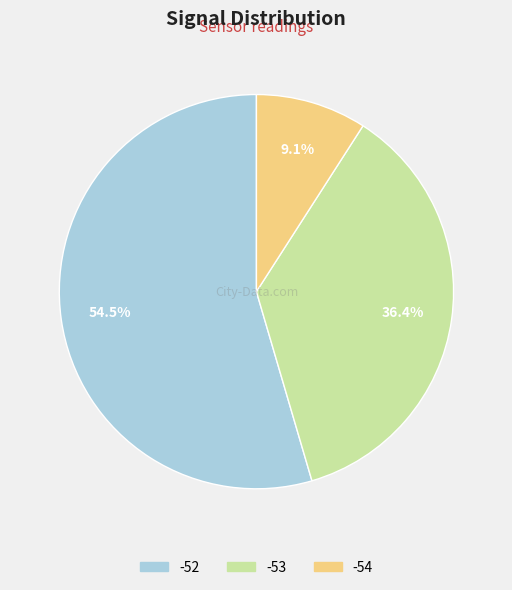

What is the smallest slice in the pie chart?

-54